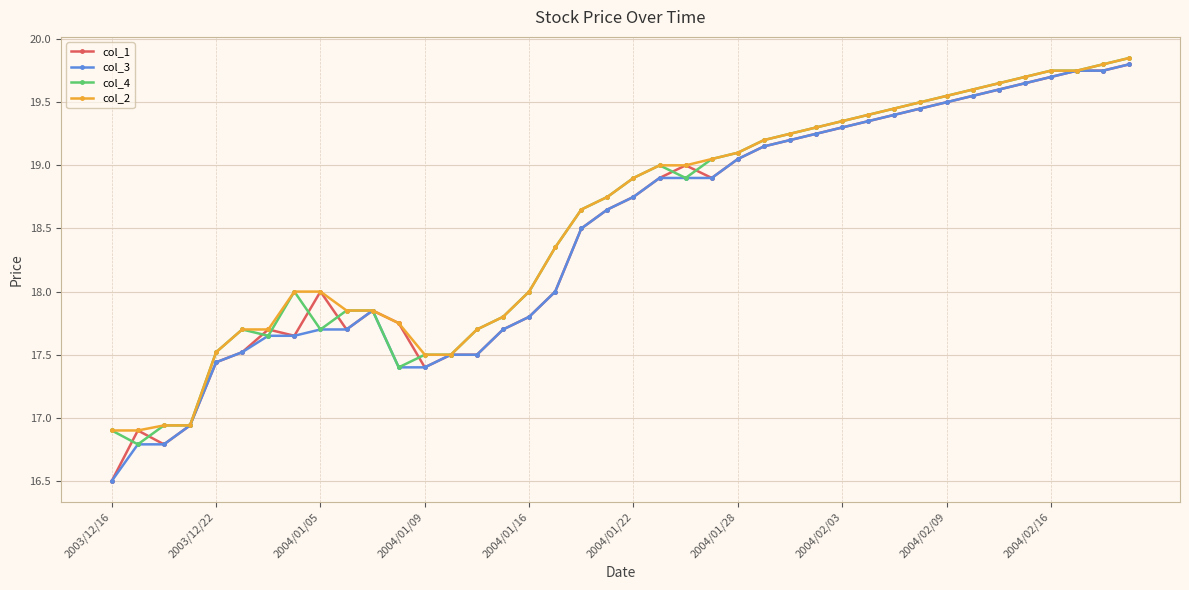

True or false: col_4 has more than 0 points higher than both neighbors.

True